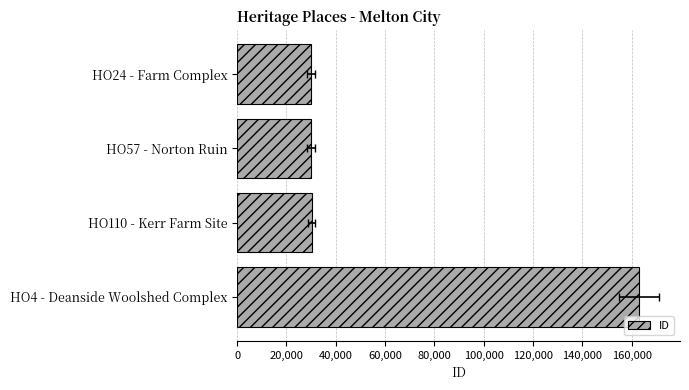

Between HO110 - Kerr Farm Site and HO4 - Deanside Woolshed Complex, which is larger?

HO4 - Deanside Woolshed Complex